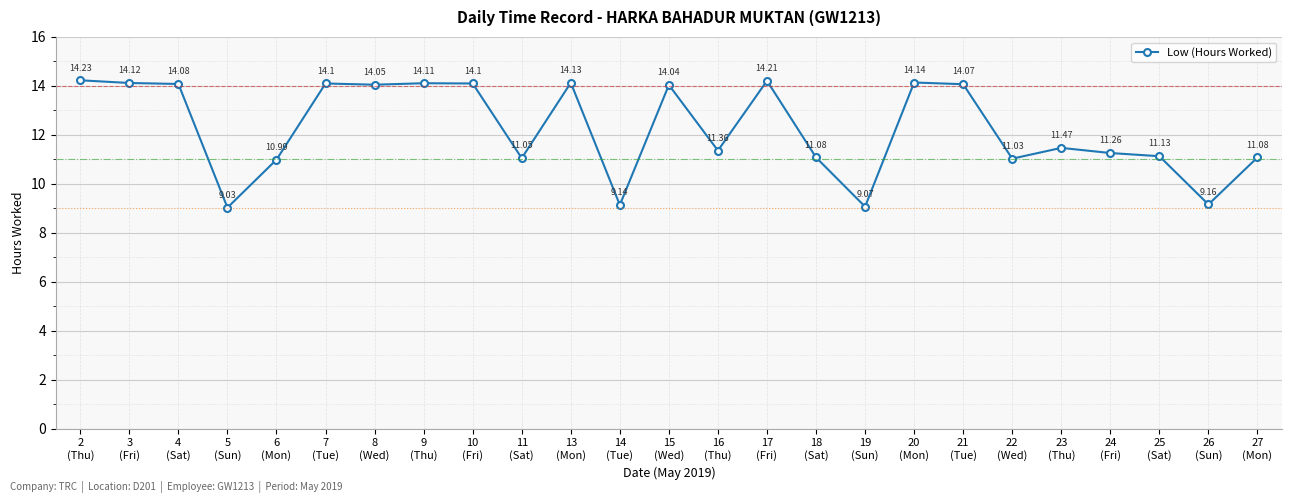

Is it true that the value at 26
(Sun) is 9.2?

True